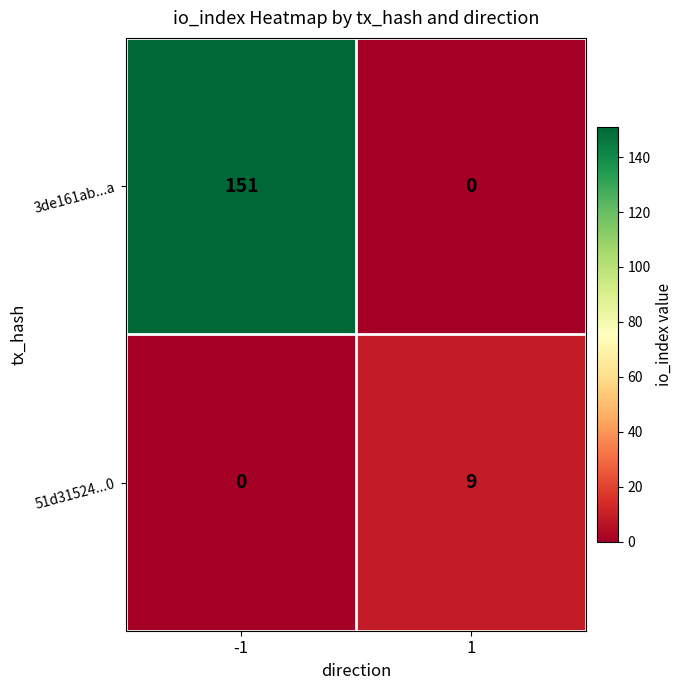

Rank the series by their average value, from lowest to highest.

51d31524...0, 3de161ab...a